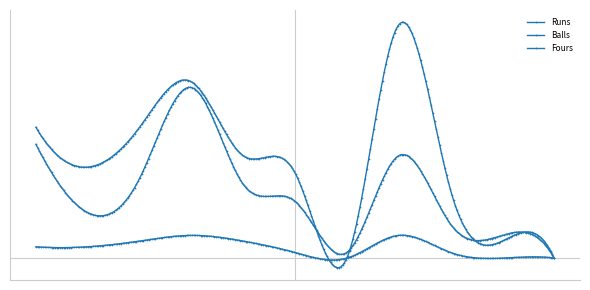

Which series has the largest range (max minus min)?

Runs